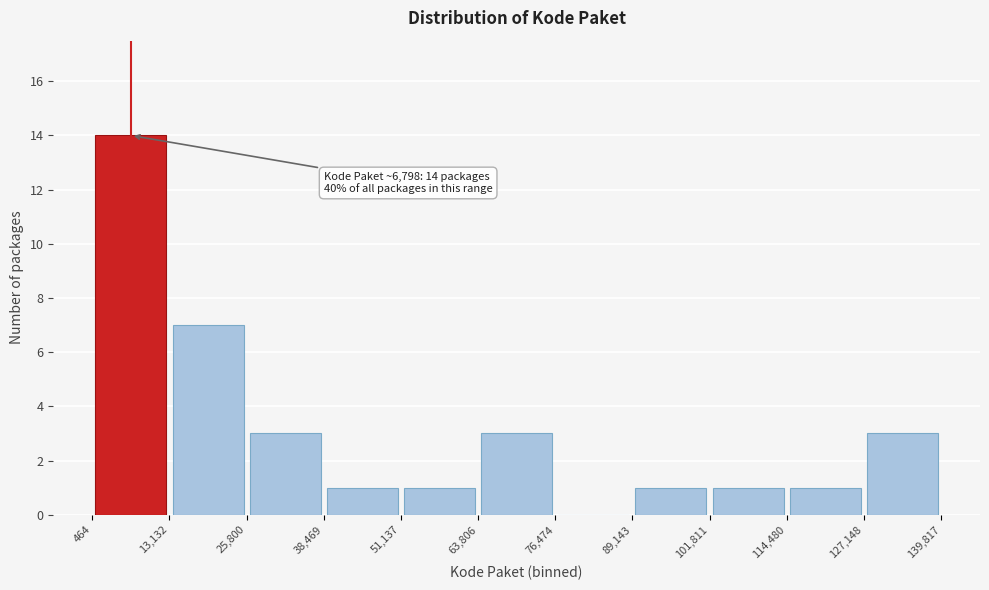

Which range on the x-axis has the tallest bar?

464 to 13,132